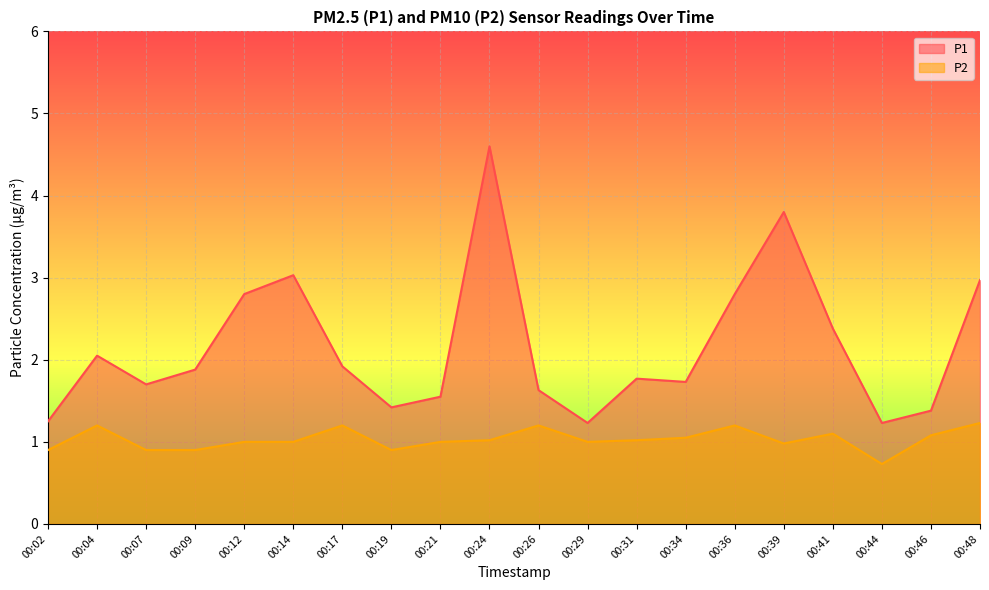

List the series in order of their peak value, lowest first.

P2, P1